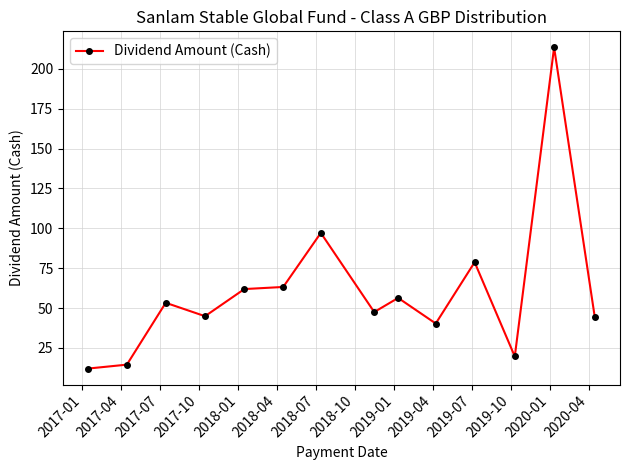

What is the minimum value shown in the chart?

12.1